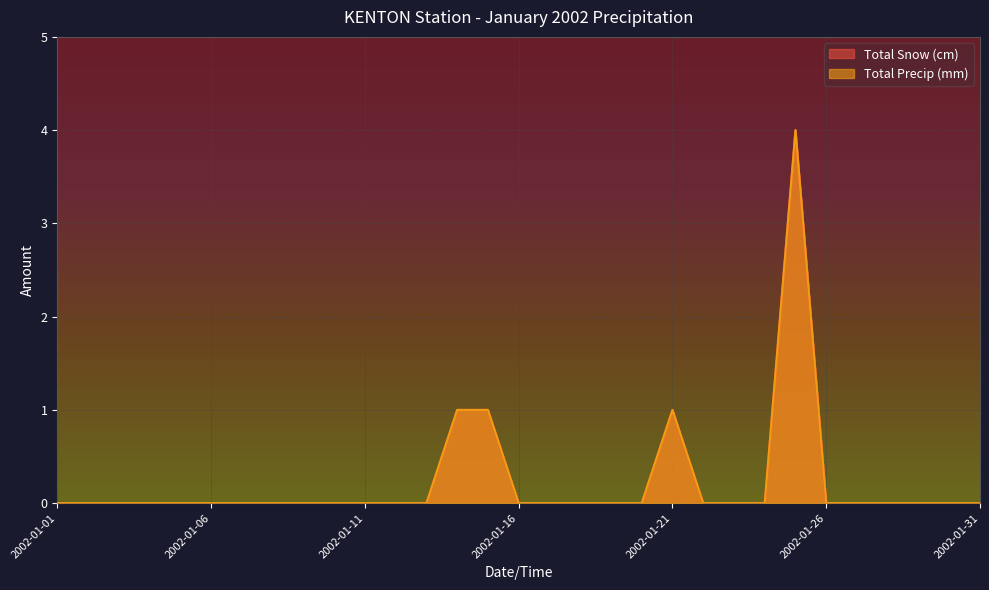

At 2002-01-07, list the series in order from smallest to largest.

Total Snow (cm), Total Precip (mm)